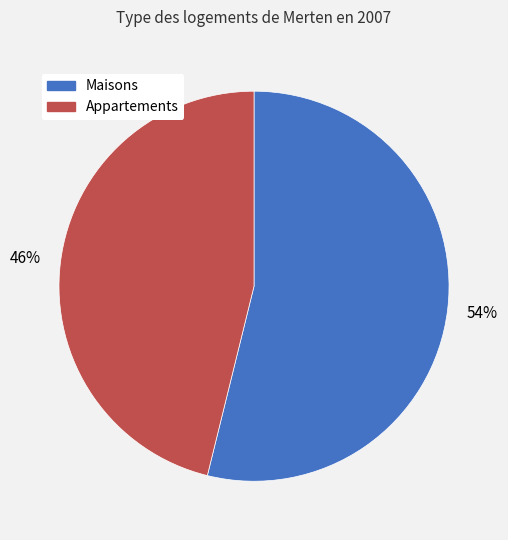

Is there a majority slice in this chart?

Yes